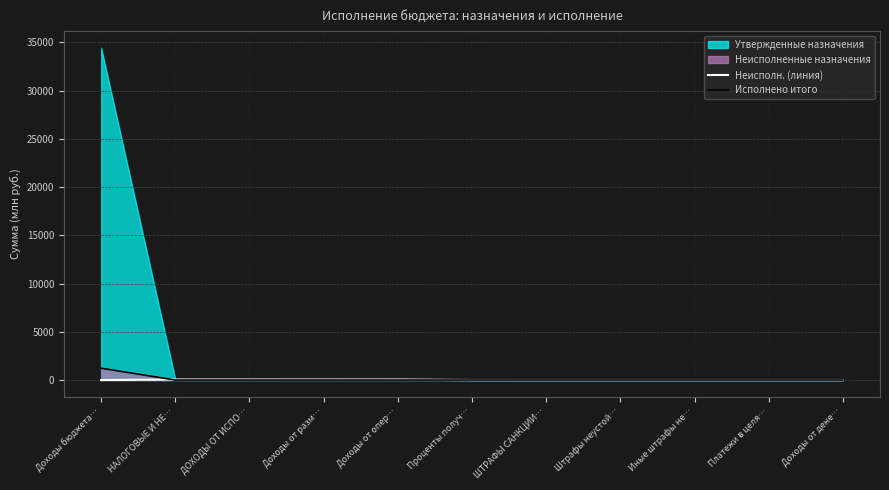

What is the label of the 1st point from the right?

Доходы от дене…